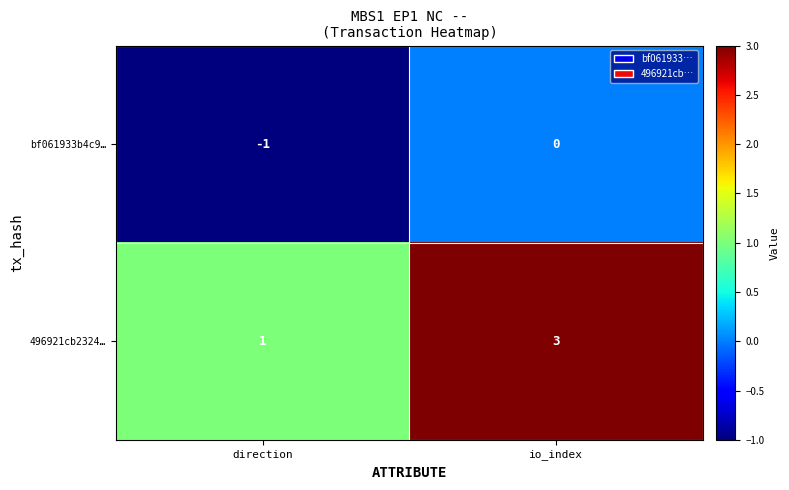

True or false: bf061933b4c9… has a value of 0 at io_index.

True